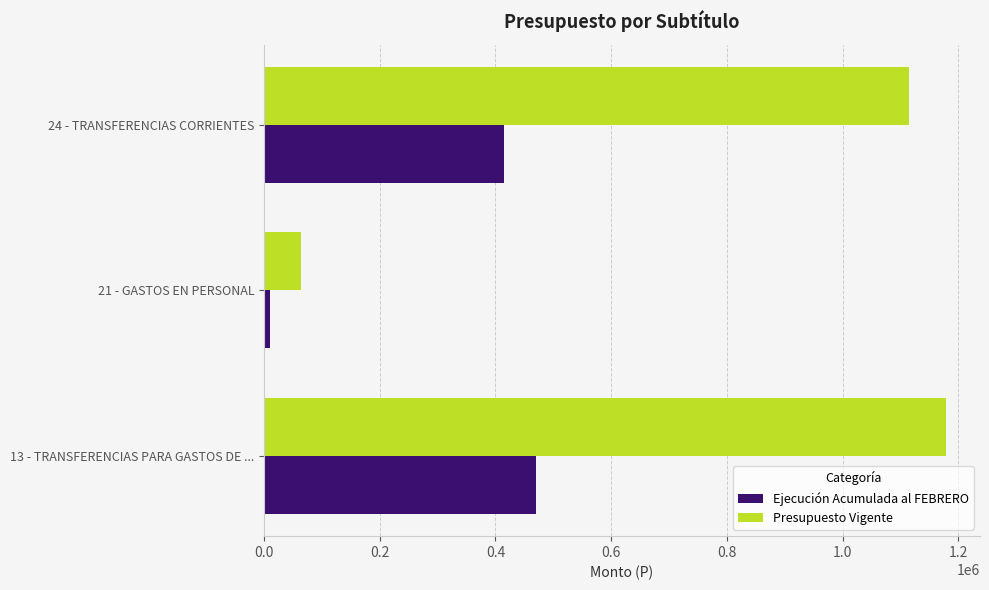

List the series in order of their overall mean, highest first.

Presupuesto Vigente, Ejecución Acumulada al FEBRERO